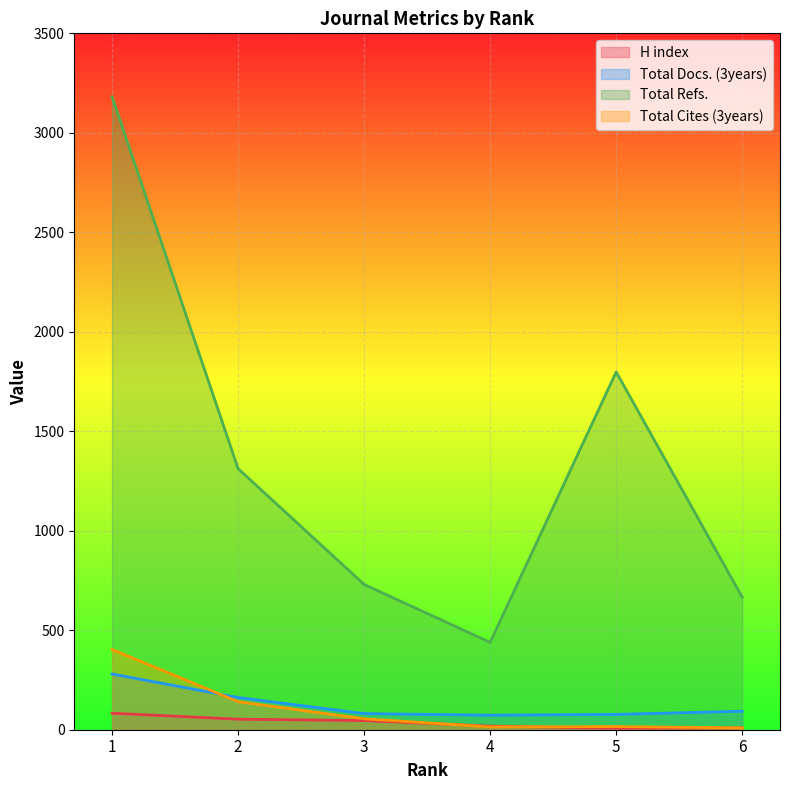

What value does the Total Refs. series have at 4, to the nearest 100?

400